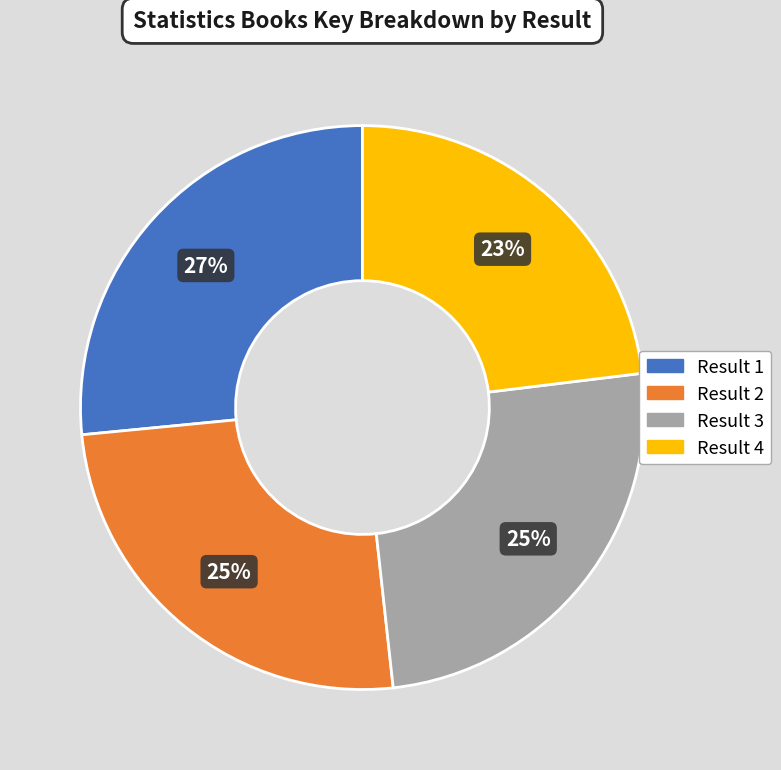

To the nearest percent, what is the combined percentage of Result 3 and Result 2?

50%